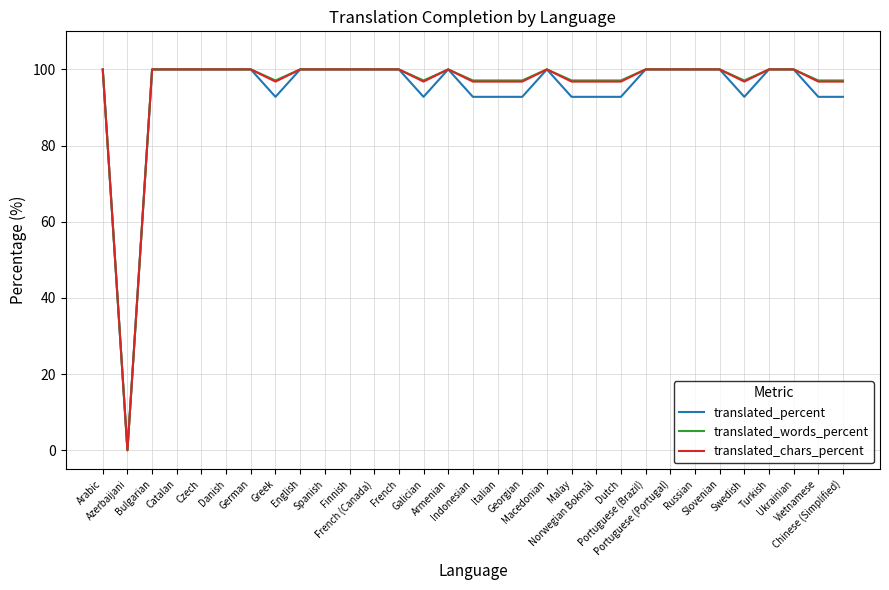

At which category does translated_percent reach its first local valley?

Azerbaijani